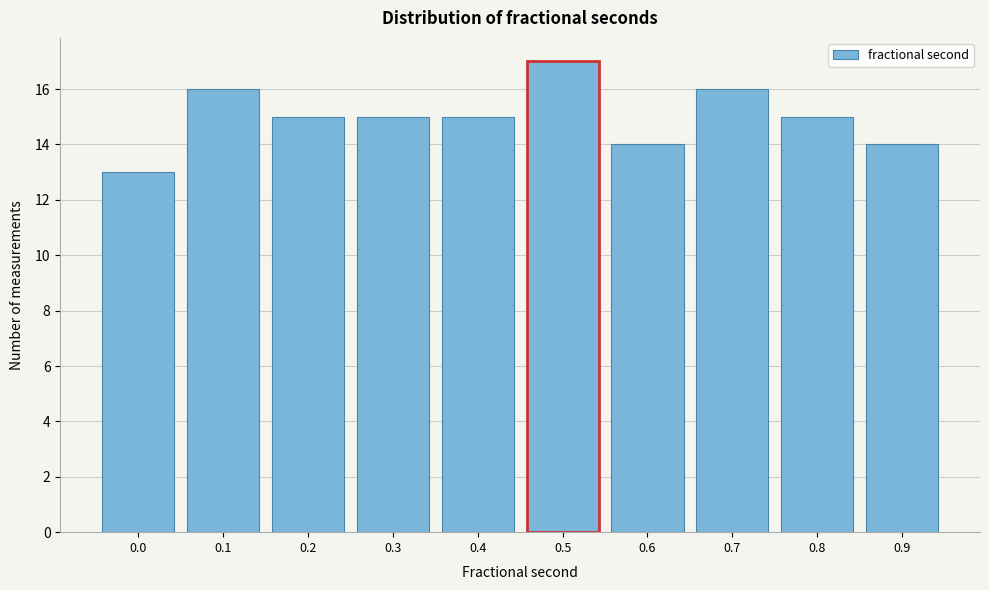

Reading left to right, transcribe all the data shown in this chart.

0.0=13	0.1=16	0.2=15	0.3=15	0.4=15	0.5=17	0.6=14	0.7=16	0.8=15	0.9=14